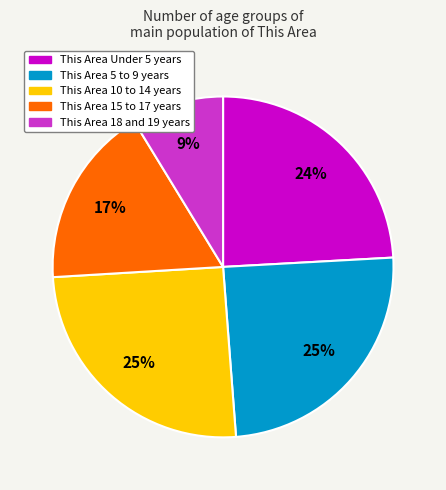

Does any single category account for the majority?

No